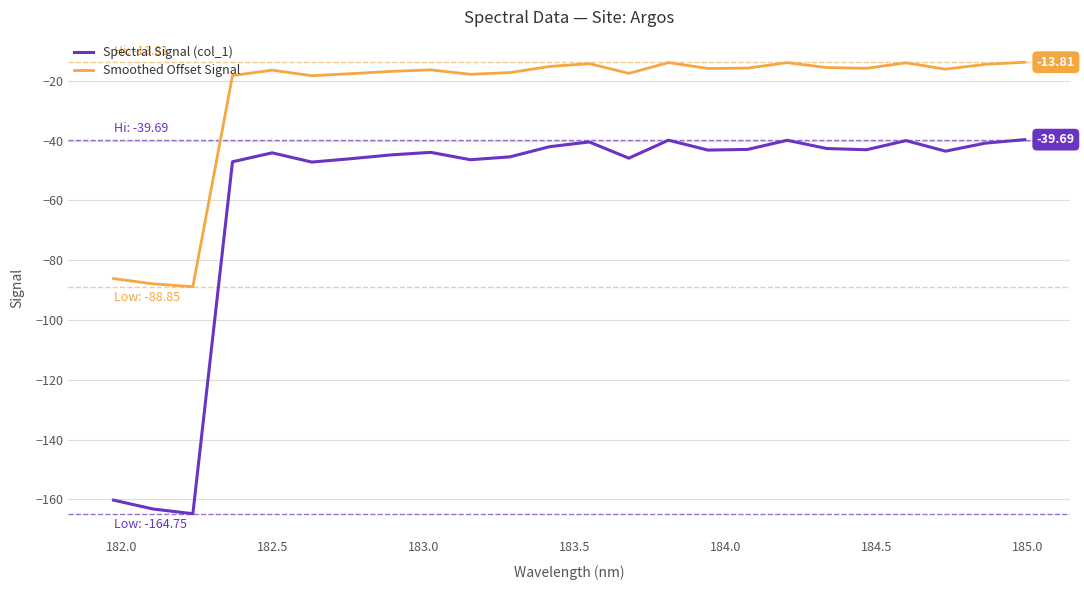

How many distinct data groups are displayed?

2